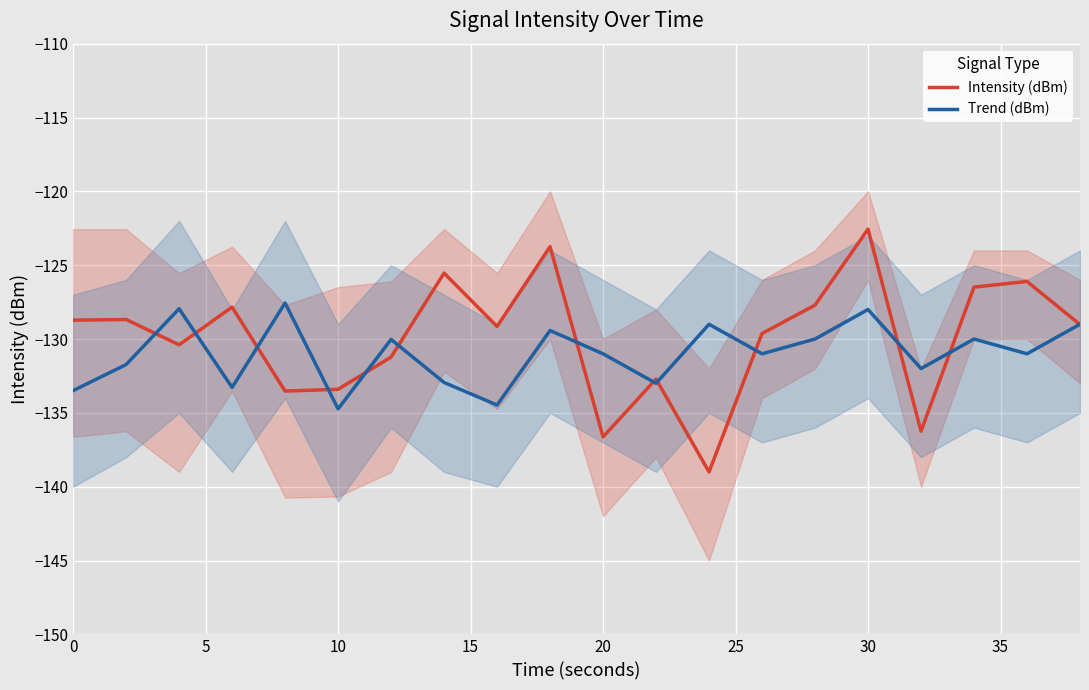

The value of Intensity (dBm) at 0 is -71.0. True or false?

False